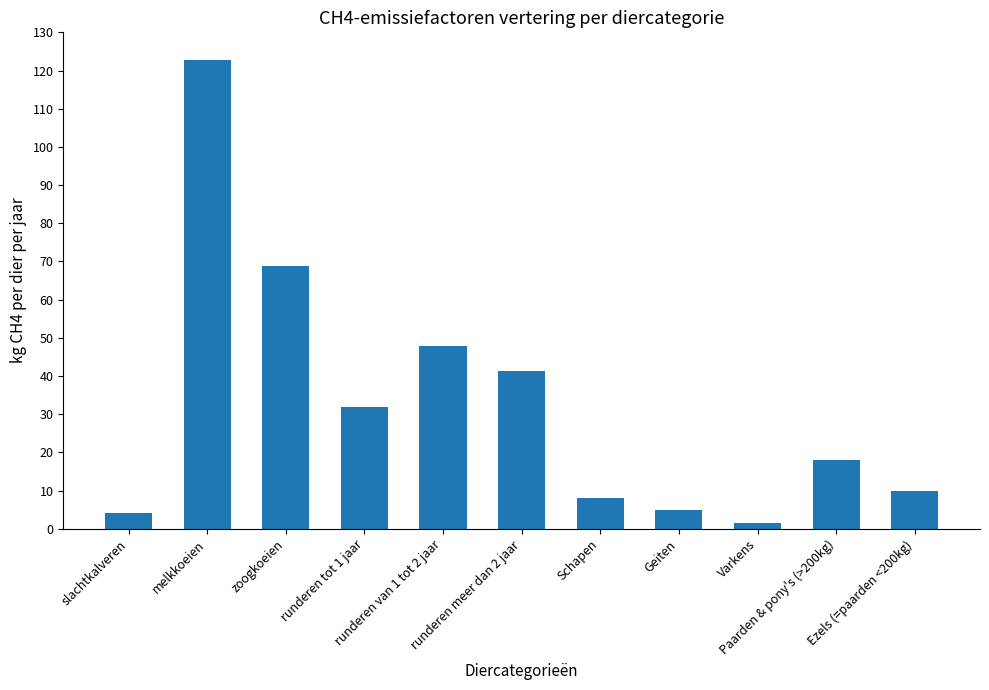

Reading left to right, list all the values displayed in this chart.

slachtkalveren=4.1	melkkoeien=122.8	zoogkoeien=68.9	runderen tot 1 jaar=31.9	runderen van 1 tot 2 jaar=47.8	runderen meer dan 2 jaar=41.4	Schapen=8.0	Geiten=5.0	Varkens=1.5	Paarden & pony's (>200kg)=18.0	Ezels (=paarden <200kg)=10.0